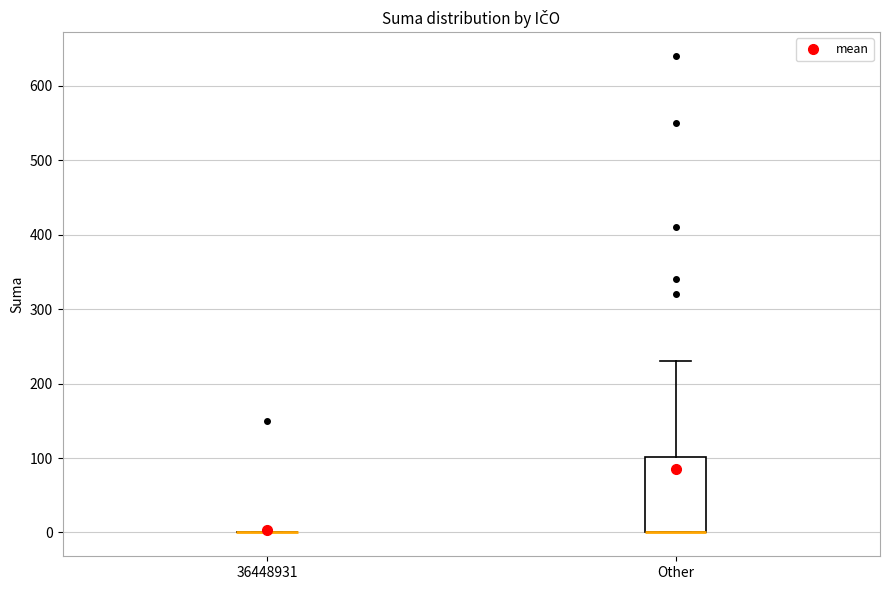

Reading left to right, read every box against the y-axis: the position of its median line, the range the box covers, and the ends of its whiskers. The values are not printed on the chart, so give them approximately, as read against the axis.

36448931: box collapsed to a line at 0, whiskers 0 to 0
Other: median 0 (drawn on the box's lower edge), box 0 to 100, whiskers 0 to 230